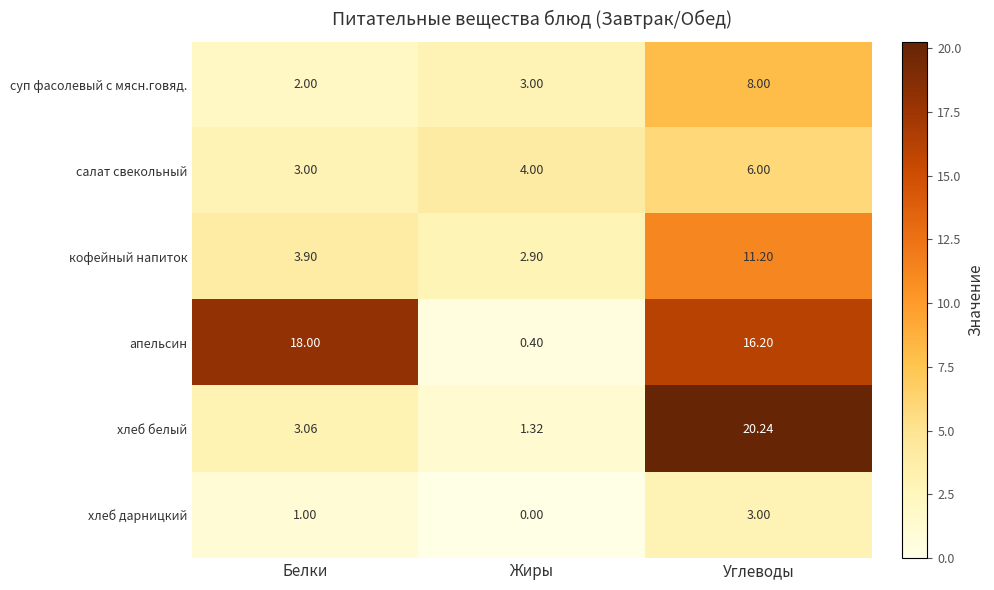

At Углеводы, list the series in order from smallest to largest.

хлеб дарницкий, салат свекольный, суп фасолевый с мясн.говяд., кофейный напиток, апельсин, хлеб белый